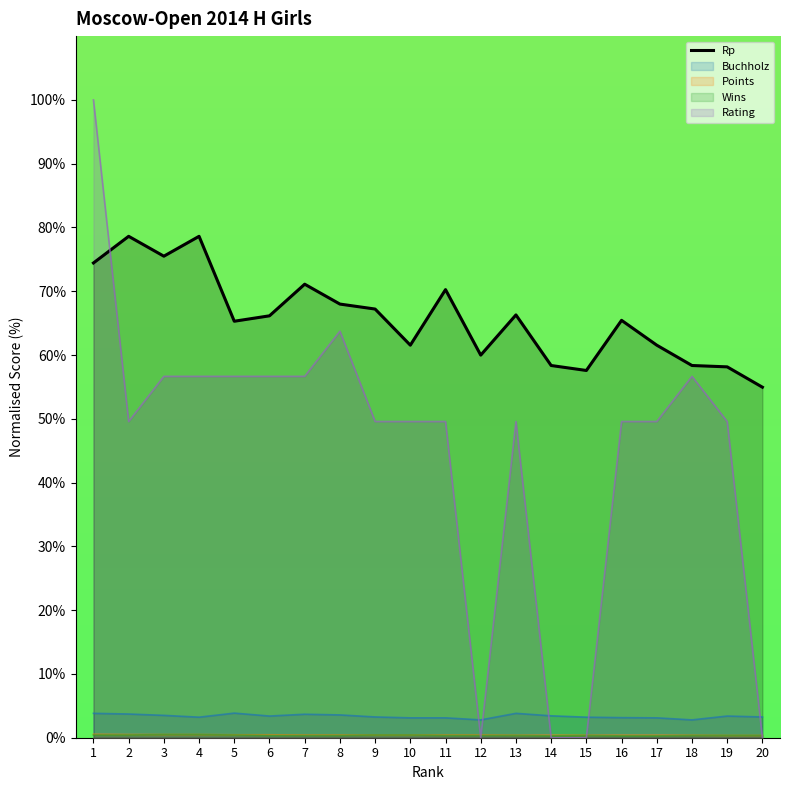

Which has a higher value, 6 or 20?

6